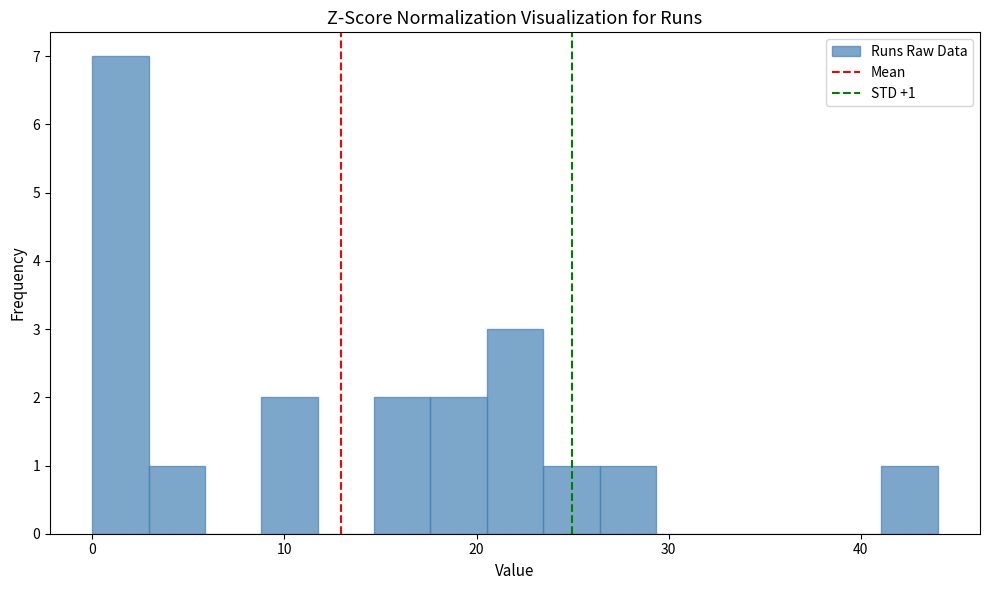

Read against the x-axis, roughly where is the centre of the tallest bar?

1